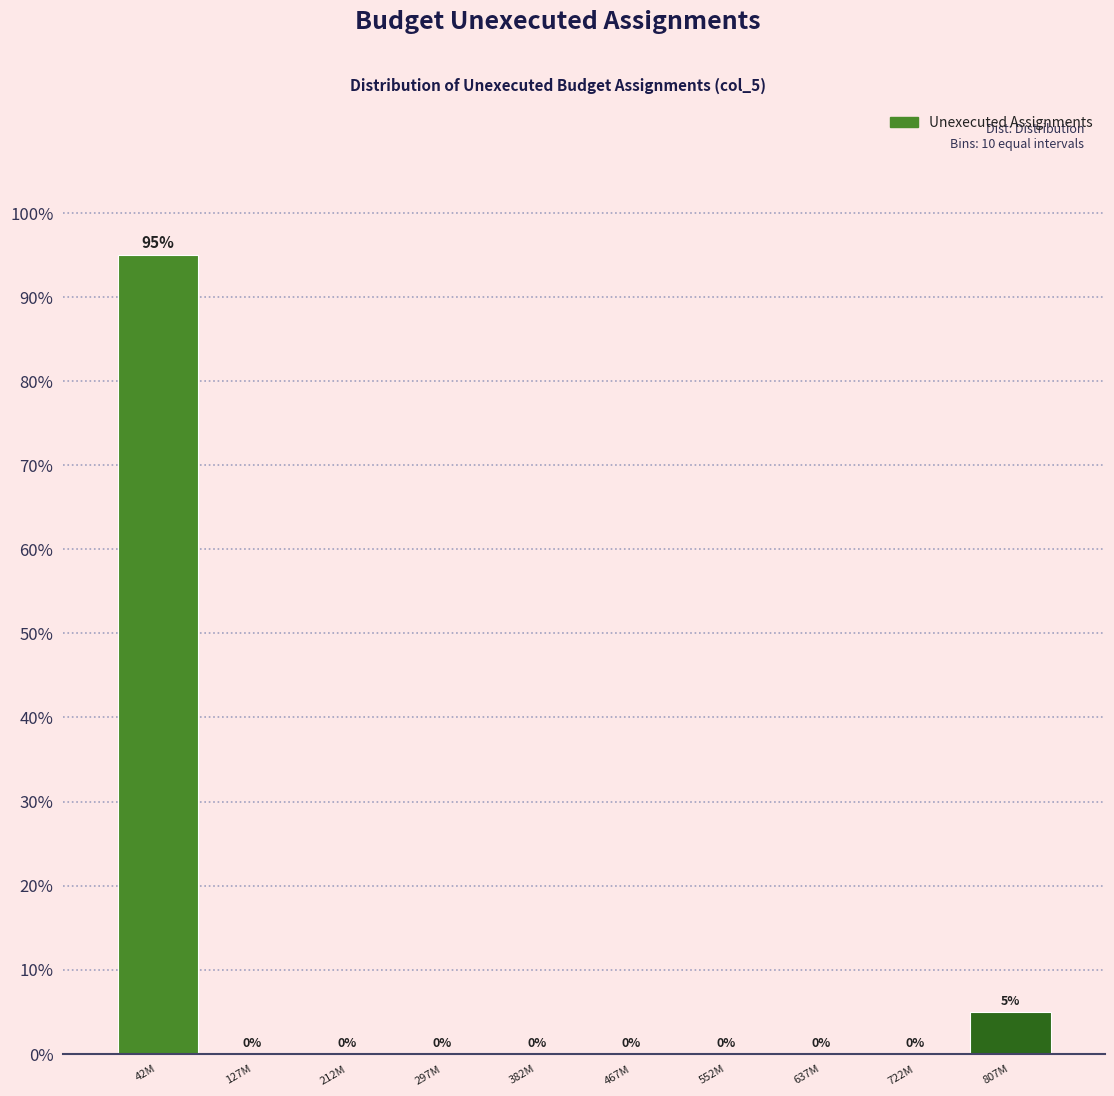

Reading right to left, what are all the values shown in this chart?

807M=5	722M=0	637M=0	552M=0	467M=0	382M=0	297M=0	212M=0	127M=0	42M=95